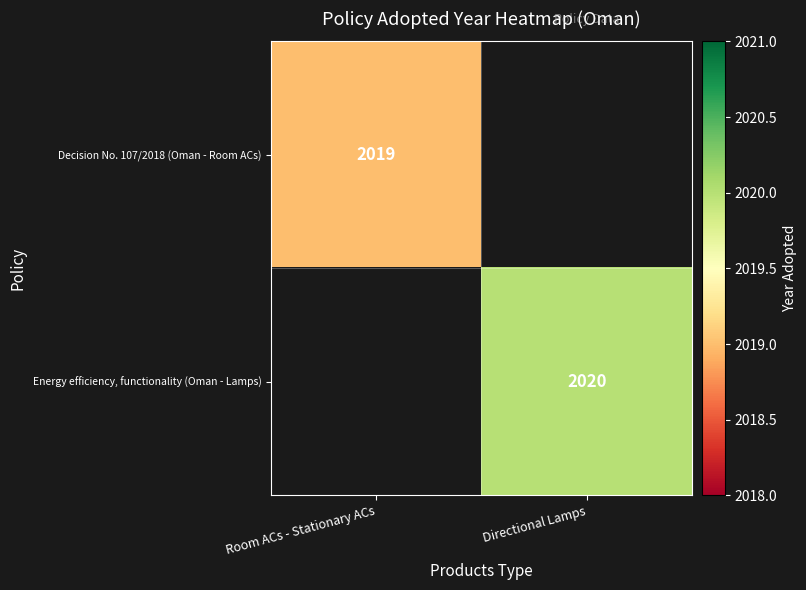

The Decision No. 107/2018 (Oman - Room ACs) series shows 2019 at Room ACs - Stationary ACs. True or false?

True